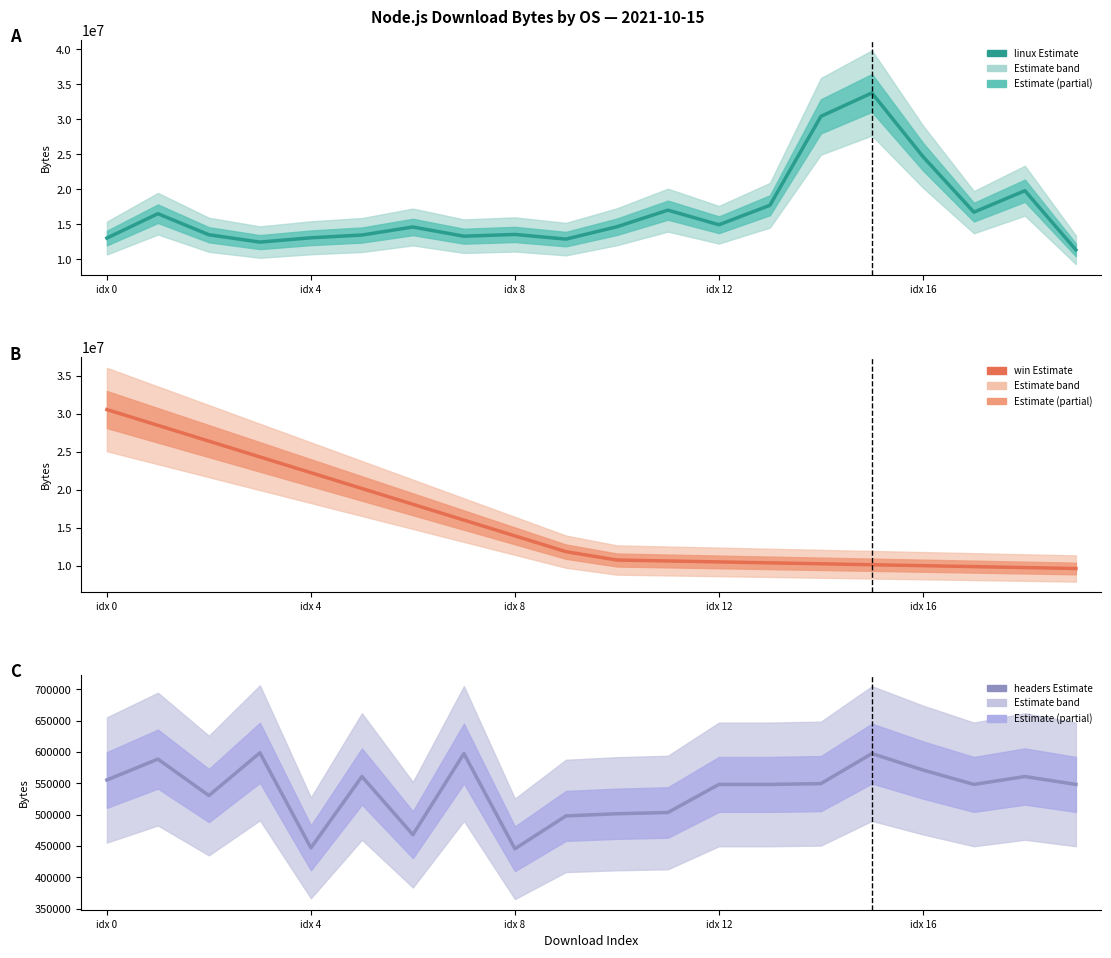

True or false: linux has a value of 30651138.9 at 18.

False